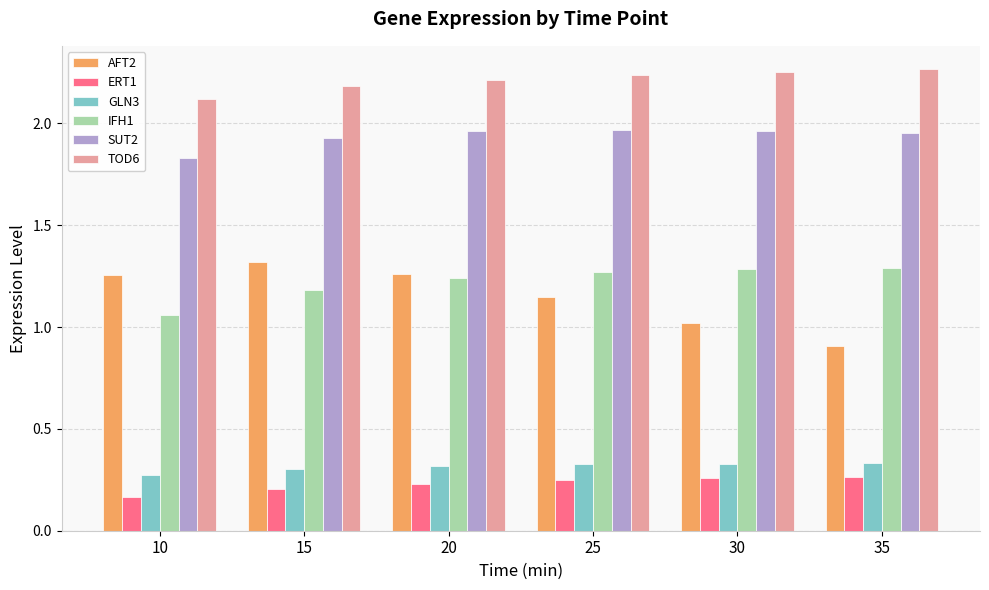

Between 25 and 35, which series saw the biggest shift?

AFT2